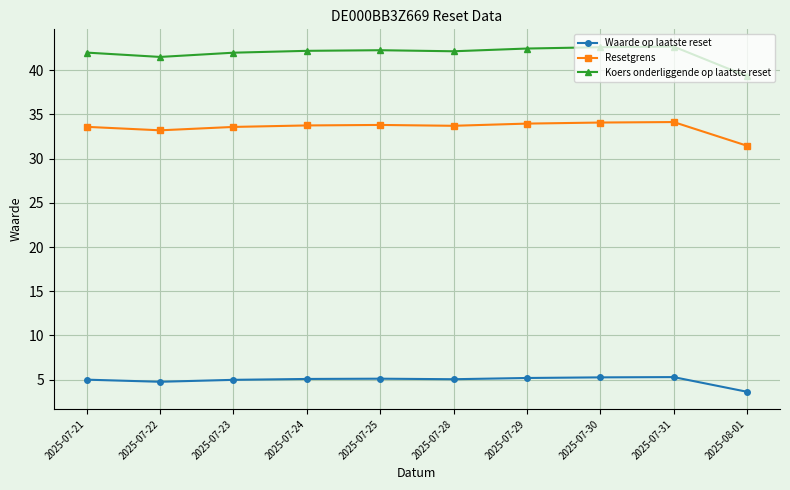

The value of Resetgrens at 2025-08-01 is 44.3. True or false?

False